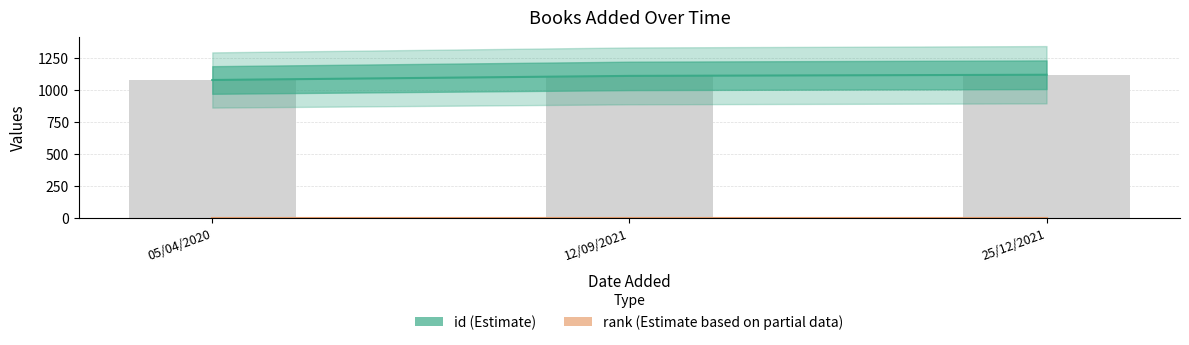

Read the value at 12/09/2021, to the nearest 10.

1110